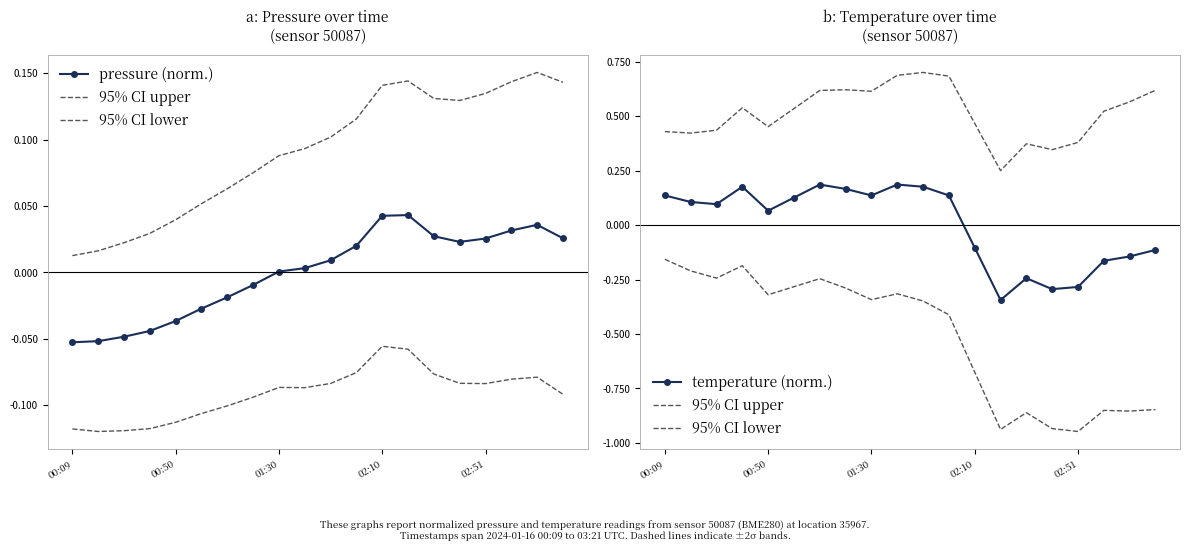

What is the value of the 95% CI lower point at the 9th from the left?

-0.3